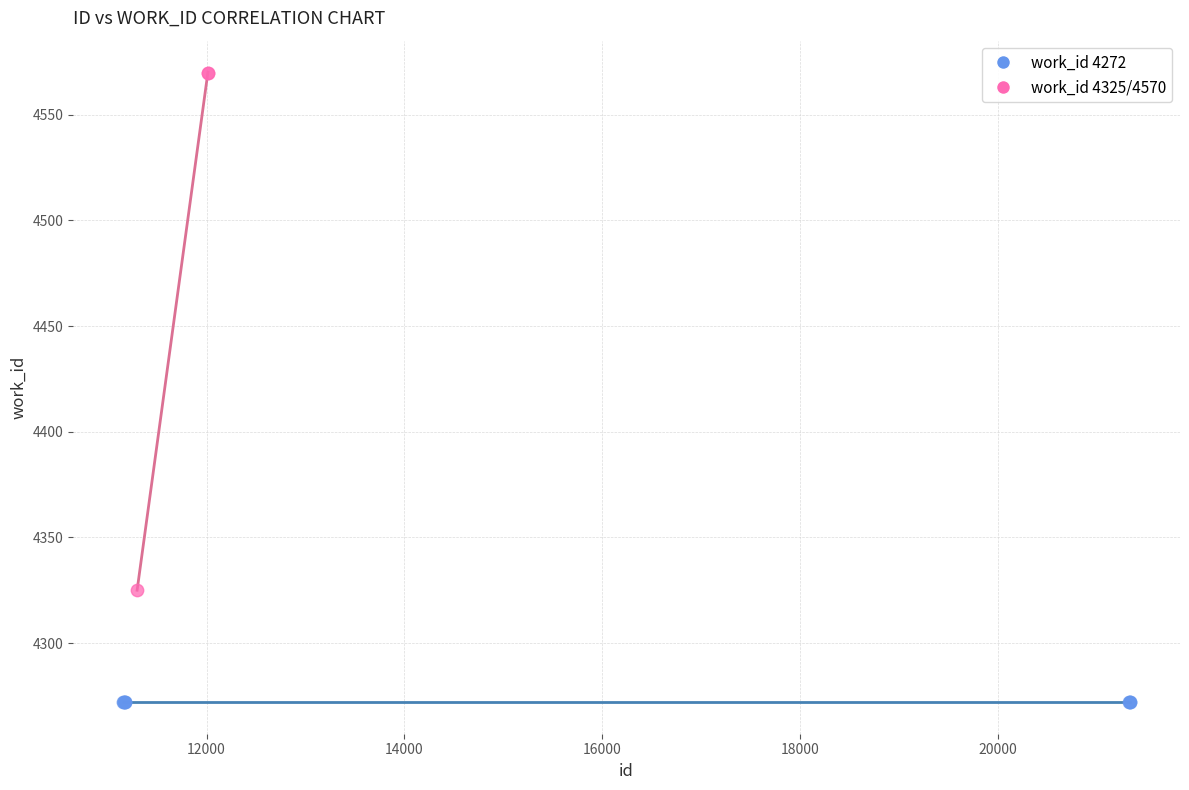

Which series reaches the minimum Y coordinate?

work_id 4272